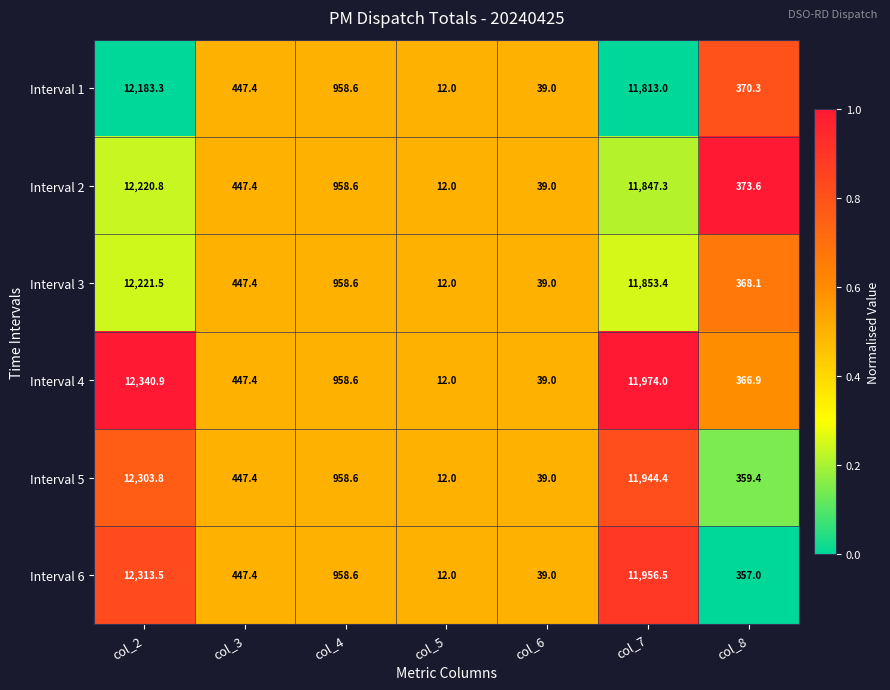

Which series has the largest total across all categories?

Interval 4